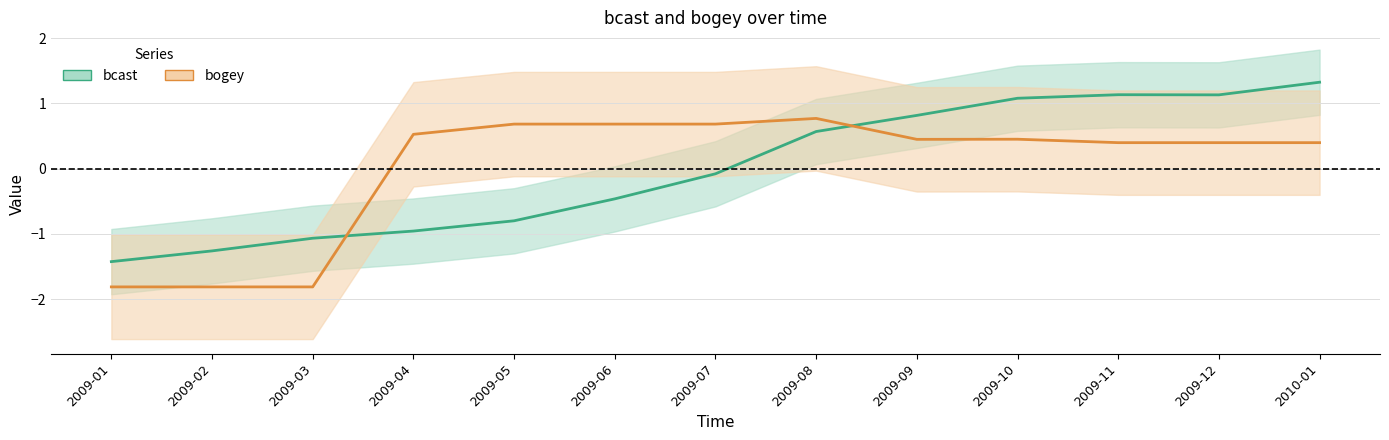

What is the difference between the highest and lowest values at 2009-06?

1.1